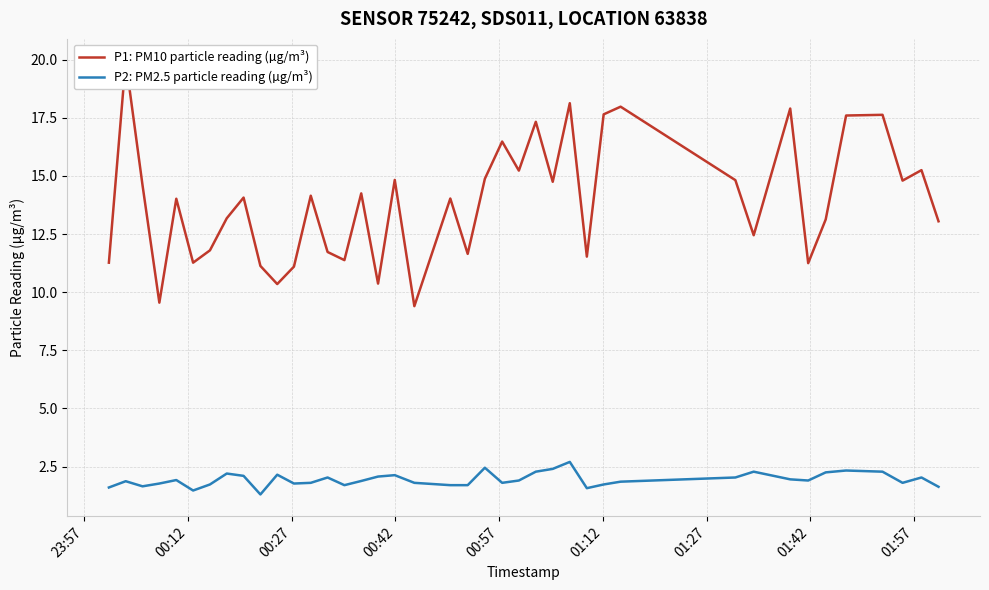

What is the minimum value for P2: PM2.5 particle reading (µg/m³)?

1.3